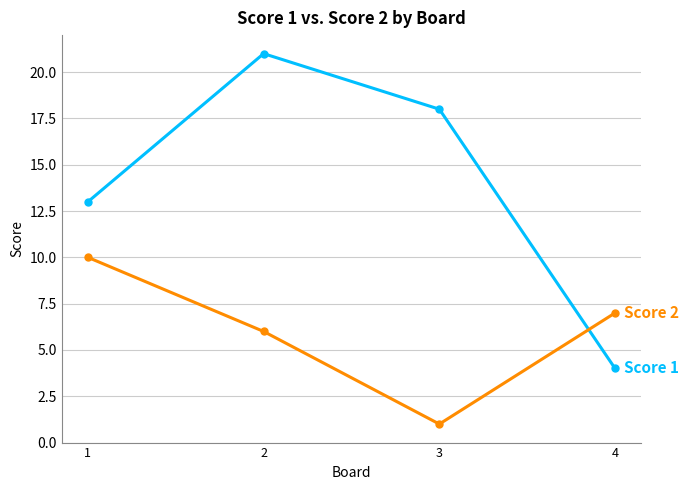

What is the difference between the highest and lowest values at 2?

15